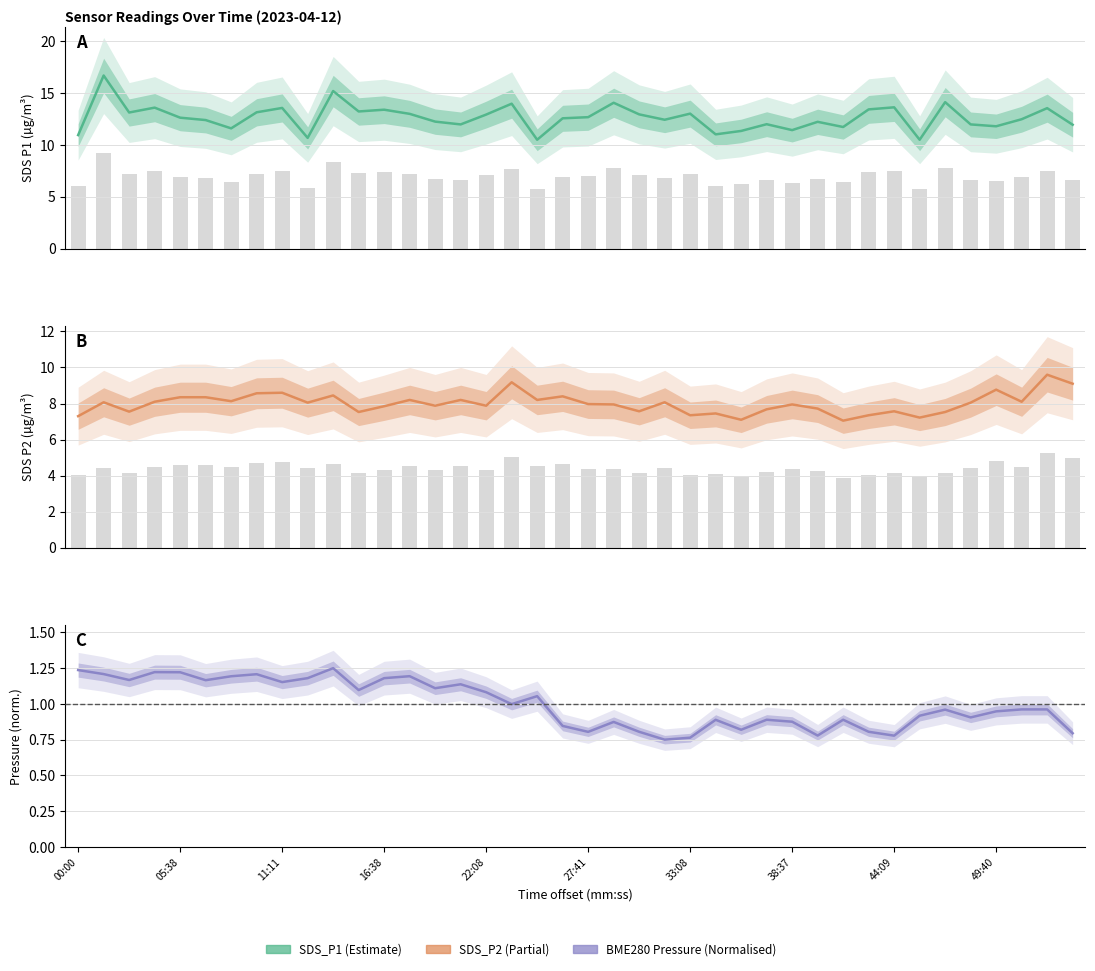

What position from the left is 18?

19